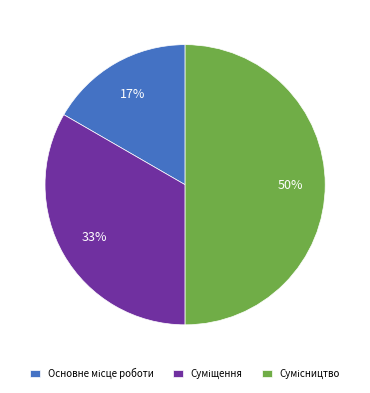

To the nearest percent, what is the difference between the largest and smallest slice percentages?

33%